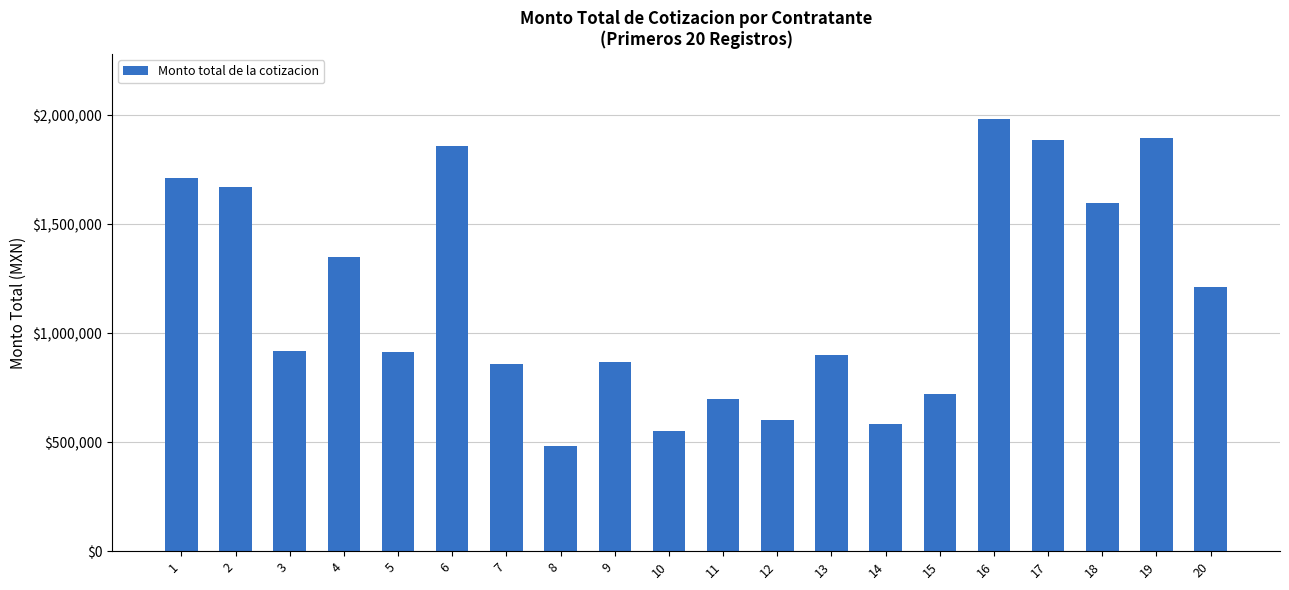

The chart shows a value of 1297332.7 at 3. True or false?

False